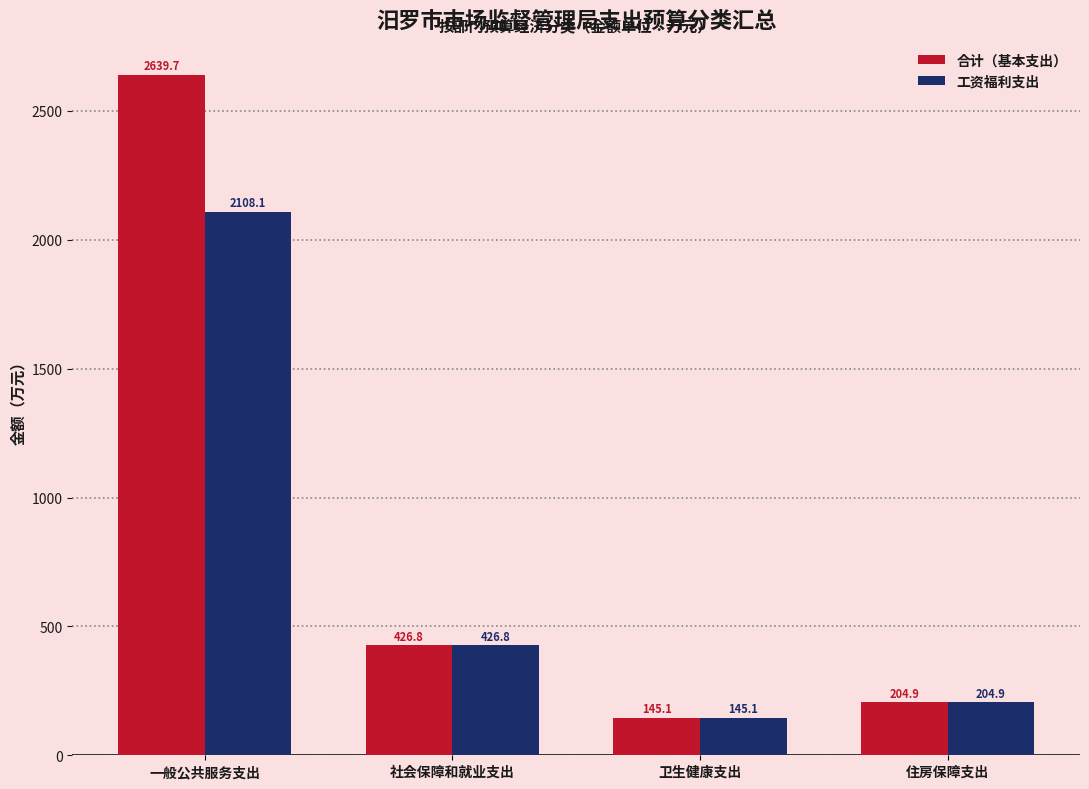

What position from the right is 卫生健康支出?

2